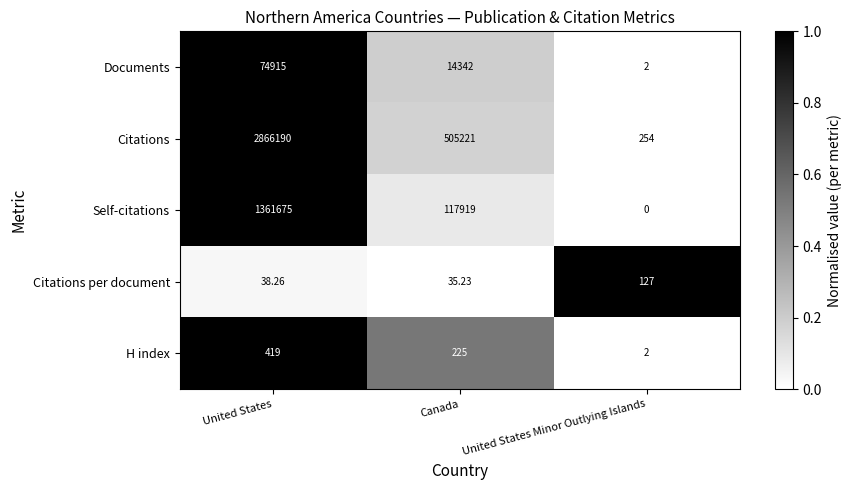

Which series changed the most between United States and Canada?

Citations